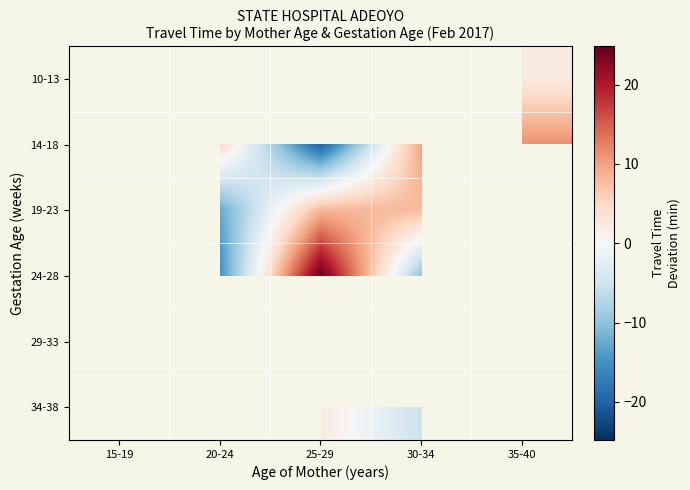

Count the number of data series in this chart.

6